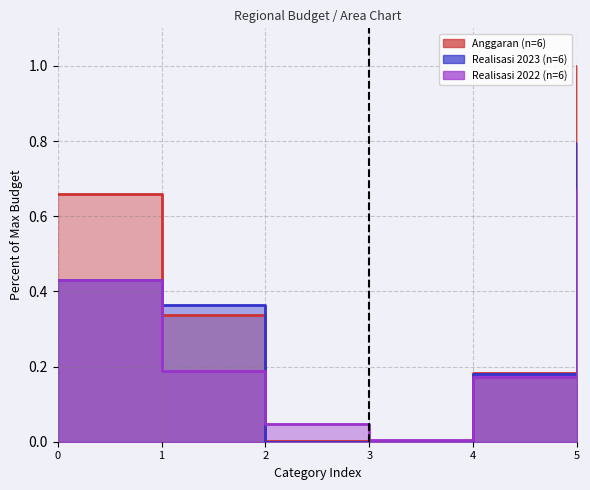

Which series has the widest spread of values?

Anggaran